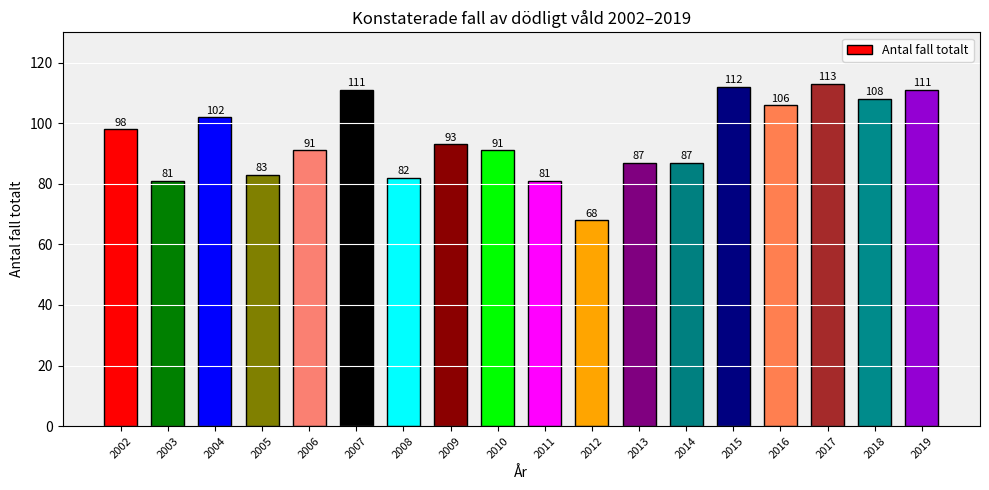

Reading left to right, what are all the values shown in this chart?

98	81	102	83	91	111	82	93	91	81	68	87	87	112	106	113	108	111